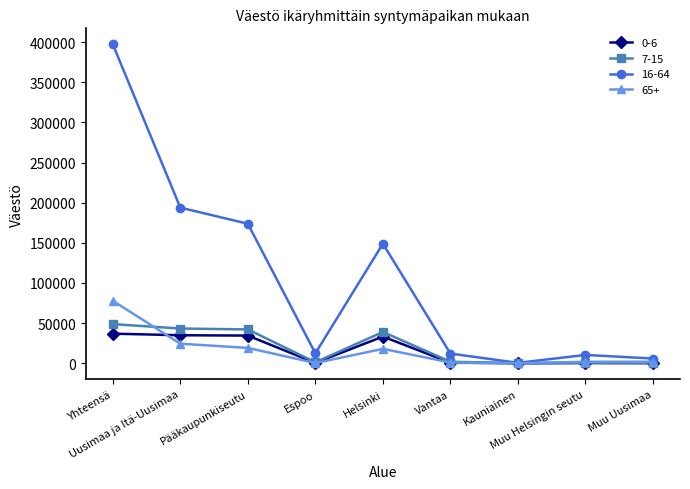

What is the sum of the 0-6 values at Muu Uusimaa and Kauniainen?

150